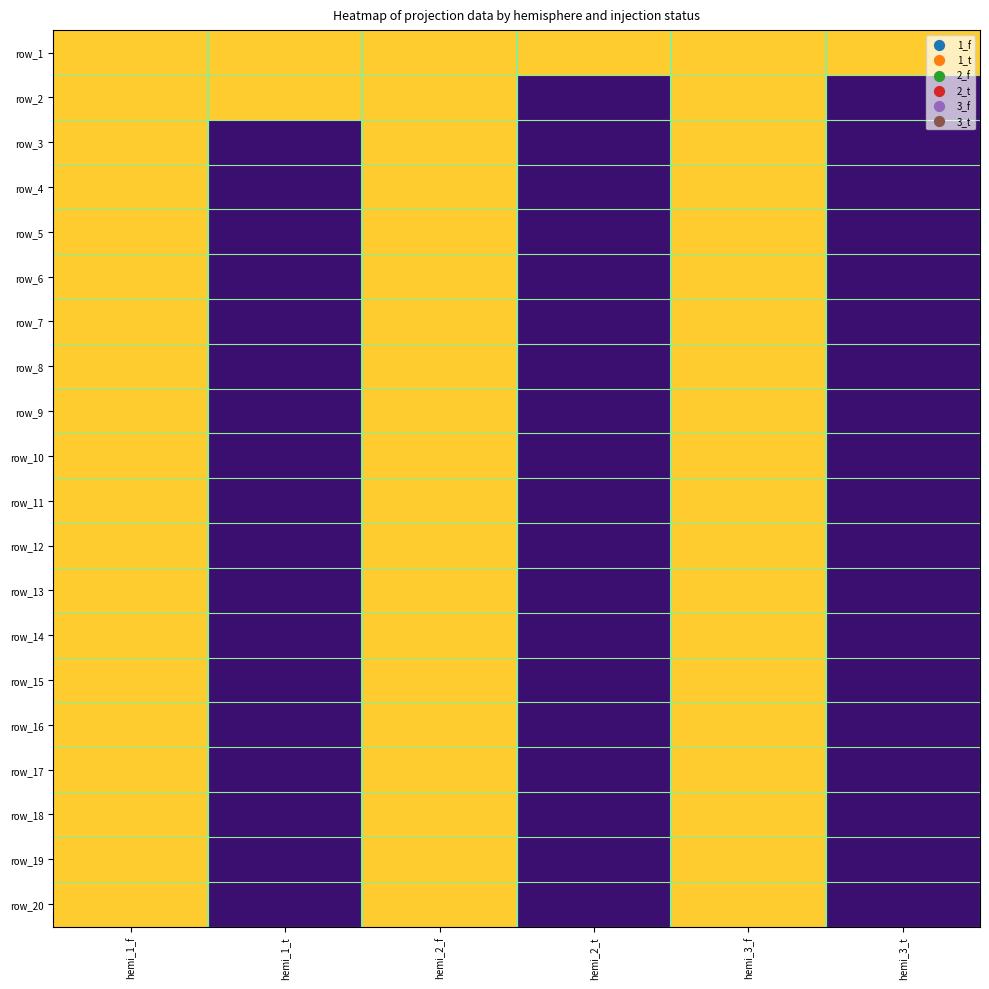

What is the maximum value for row_8?

1.0